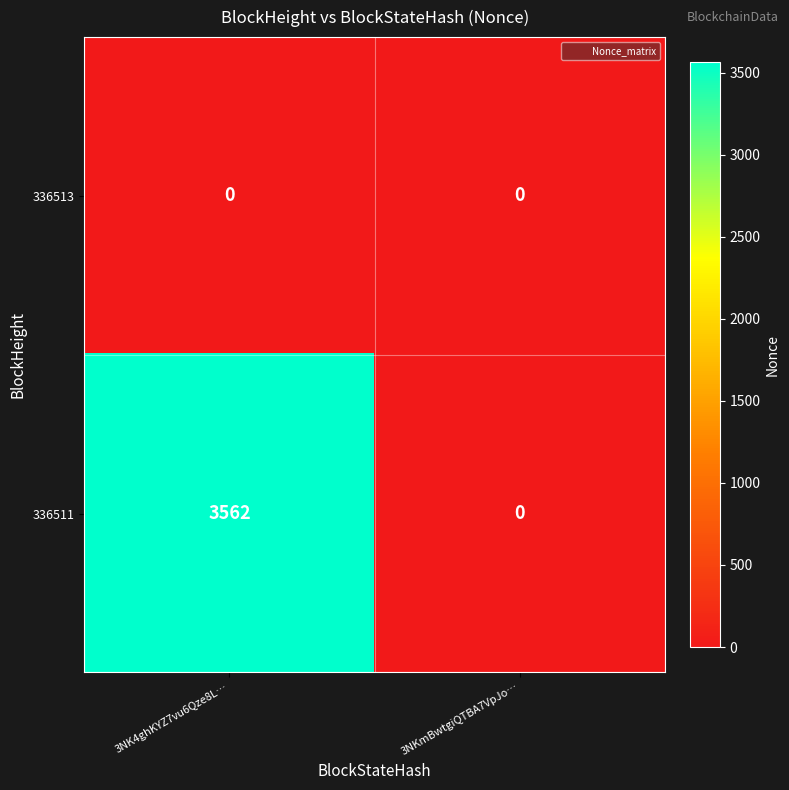

What is the greatest value displayed?

3562